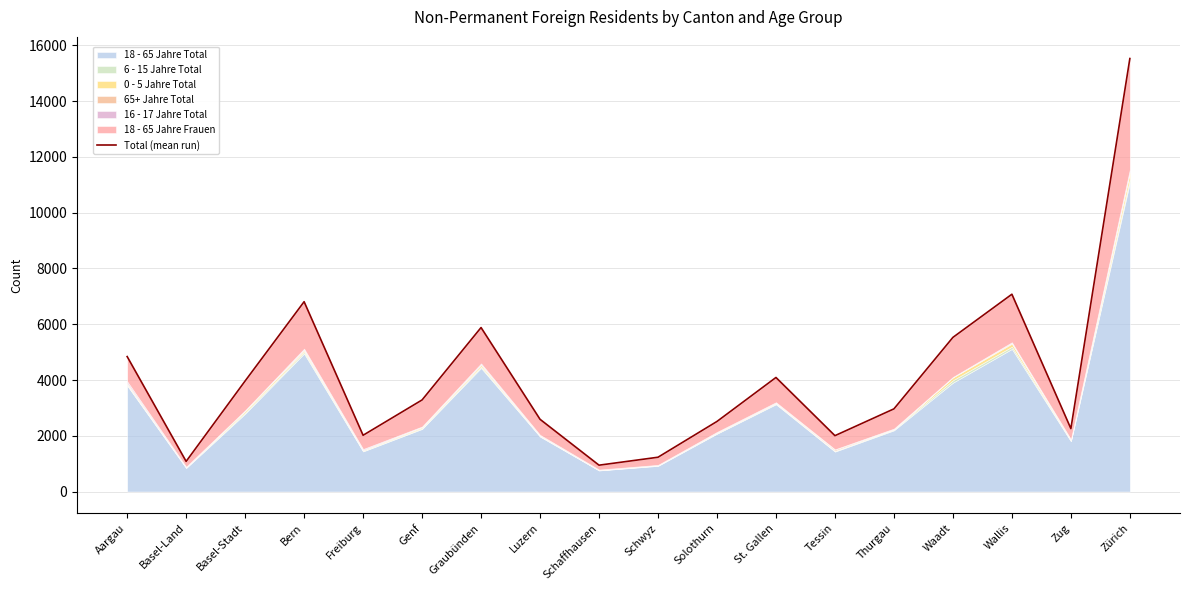

The chart shows a value of 4084 at Solothurn. True or false?

False